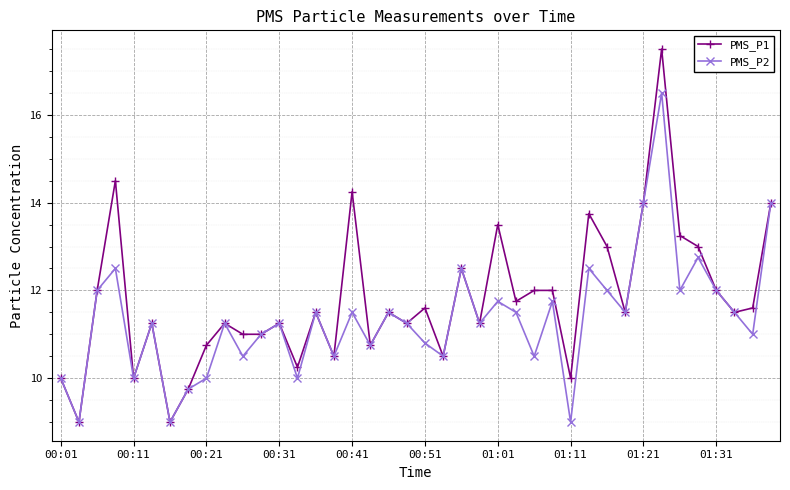

Which series has the widest spread of values?

PMS_P1